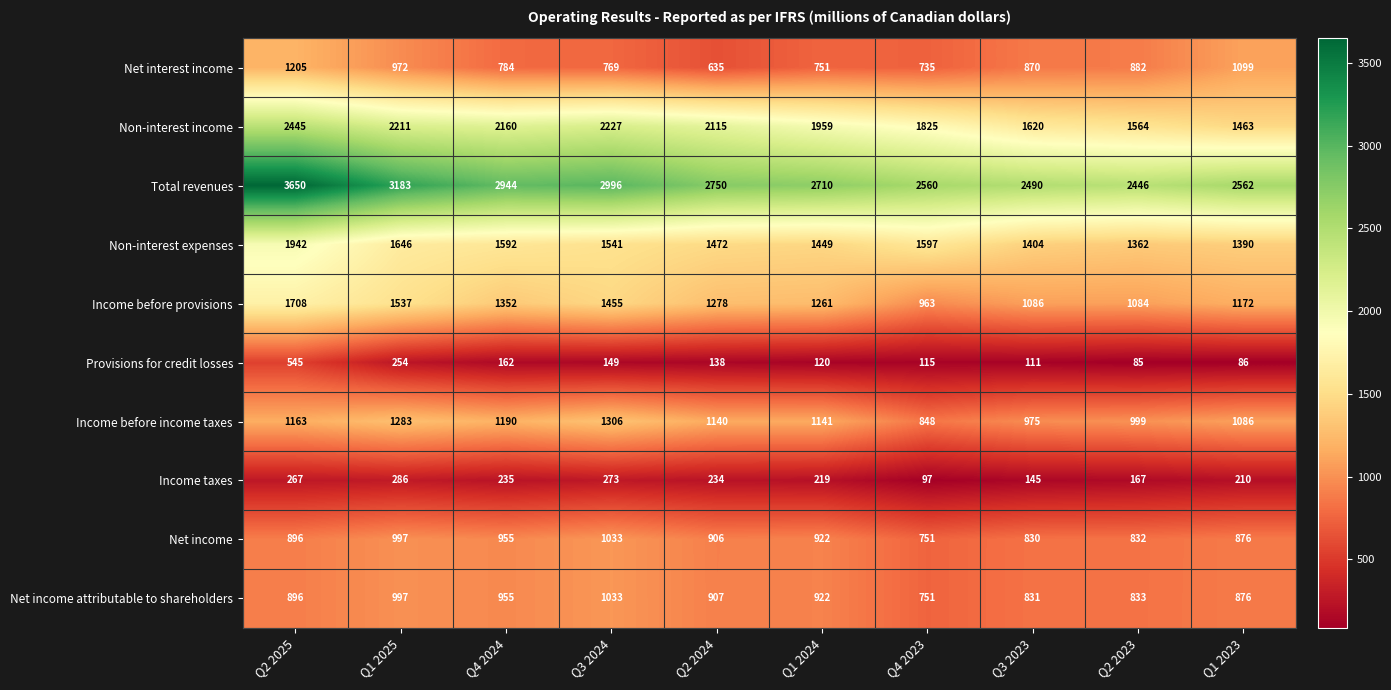

What is the greatest value displayed?

3650